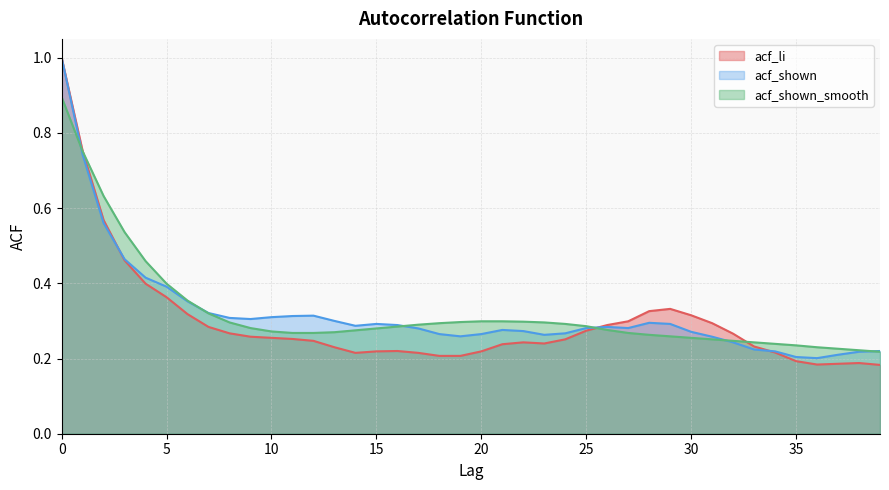

What are all the series names shown in the legend?

acf_li, acf_shown, acf_shown_smooth